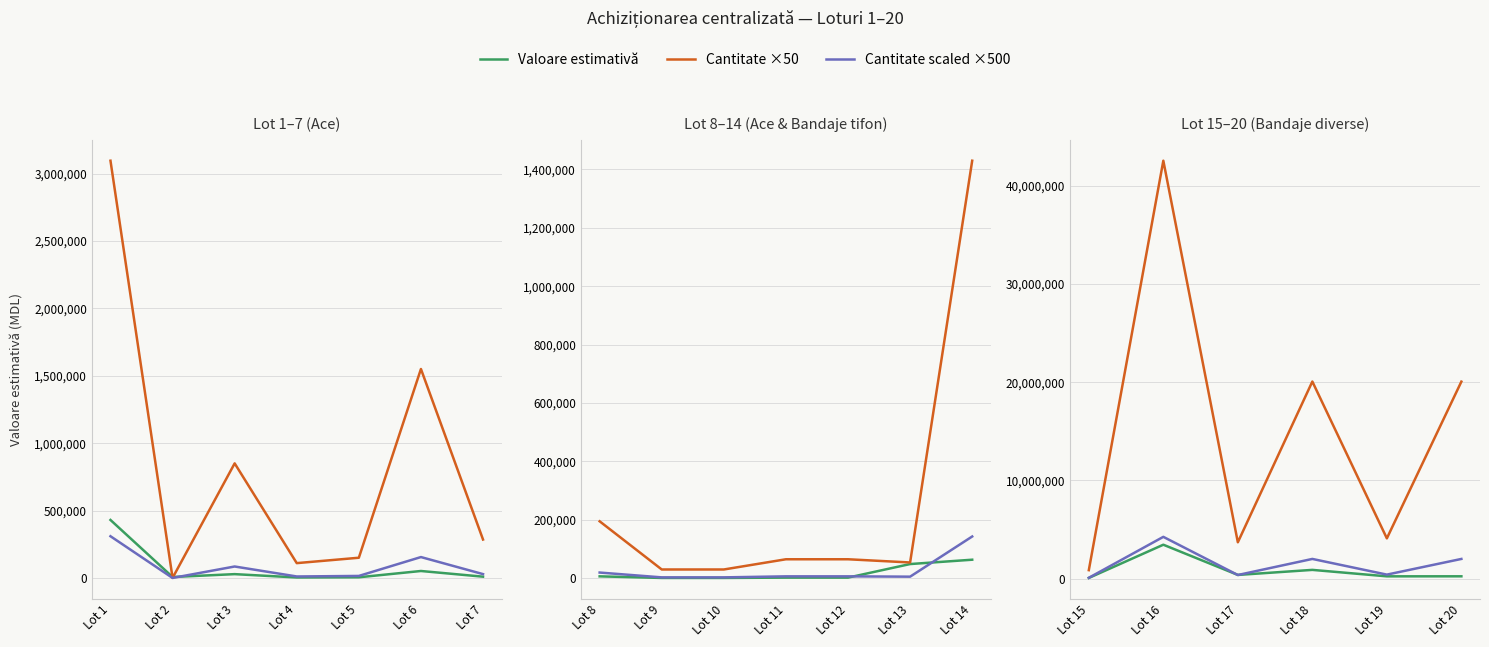

What is the highest value of the Cantitate ×50 series?

42539000.0